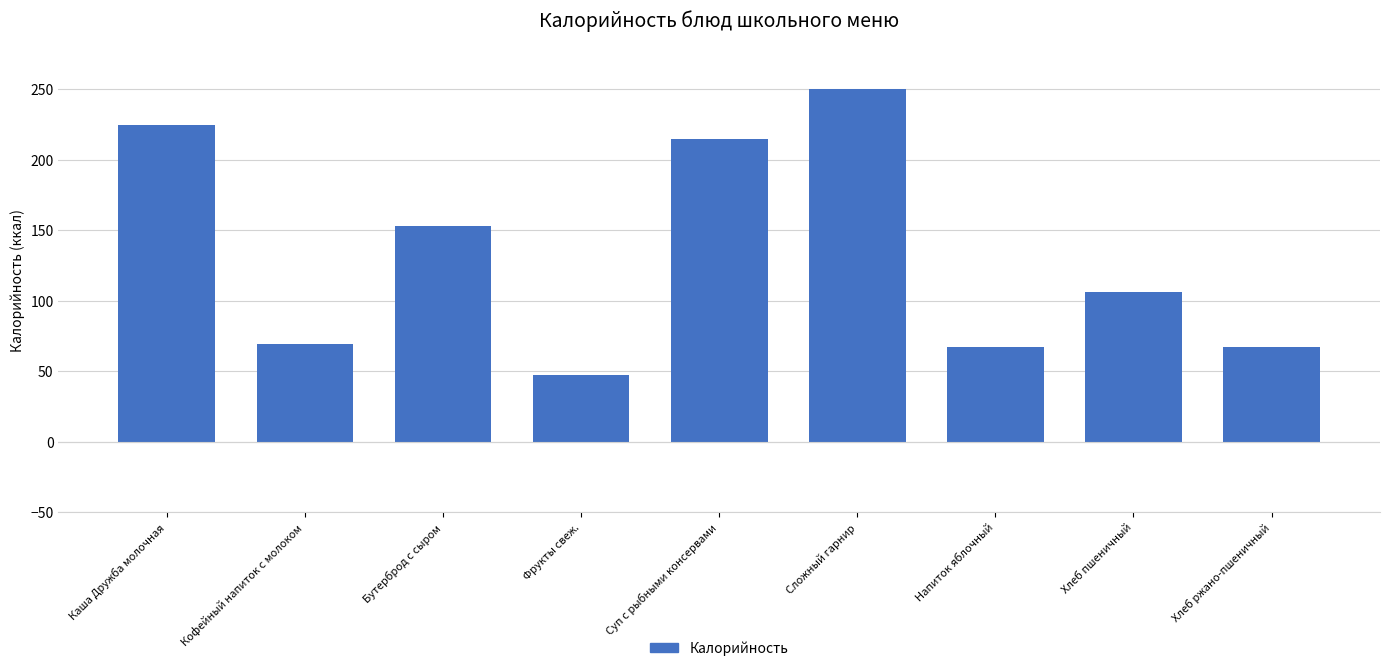

Reading left to right, list all the values displayed in this chart.

225	69	153	47	215	250	67	106	67